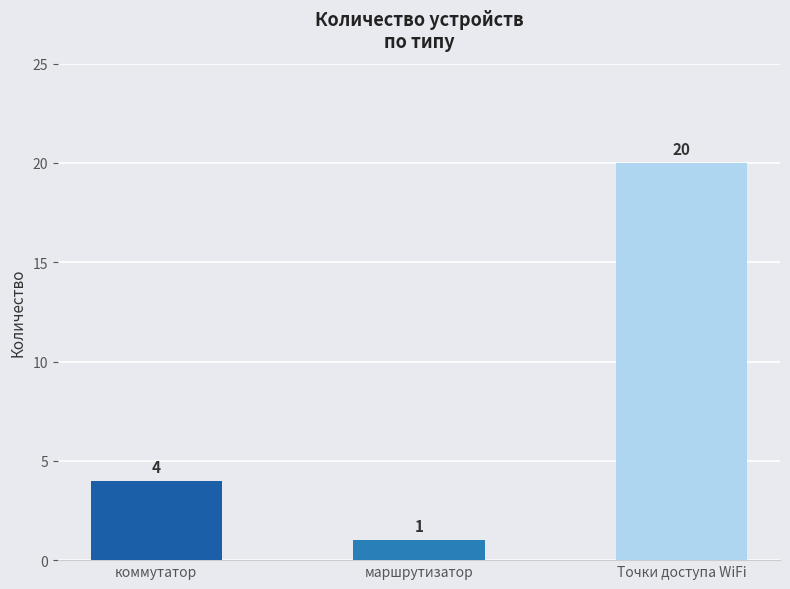

Count the values in the range 1 to 20.

3